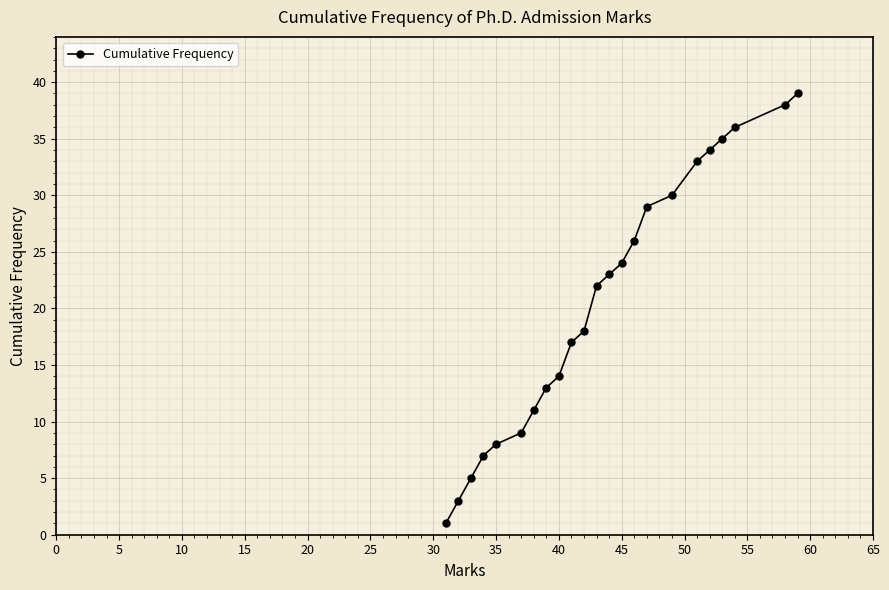

What is the maximum value shown in the chart?

39